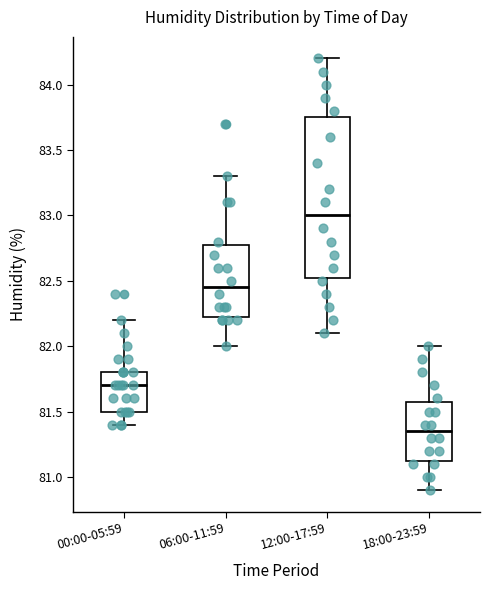

Reading left to right, transcribe this box plot: for each box, give where its median line is, the range the box spans, and where its two whiskers end, as read against the y-axis. The values are not printed on the chart, so give them approximately, as read against the axis.

00:00-05:59: median 81.70, box 81.50 to 81.80, whiskers 81.40 to 82.20
06:00-11:59: median 82.45, box 82.25 to 82.80, whiskers 82.00 to 83.30
12:00-17:59: median 83.00, box 82.55 to 83.75, whiskers 82.10 to 84.20
18:00-23:59: median 81.35, box 81.15 to 81.60, whiskers 80.90 to 82.00